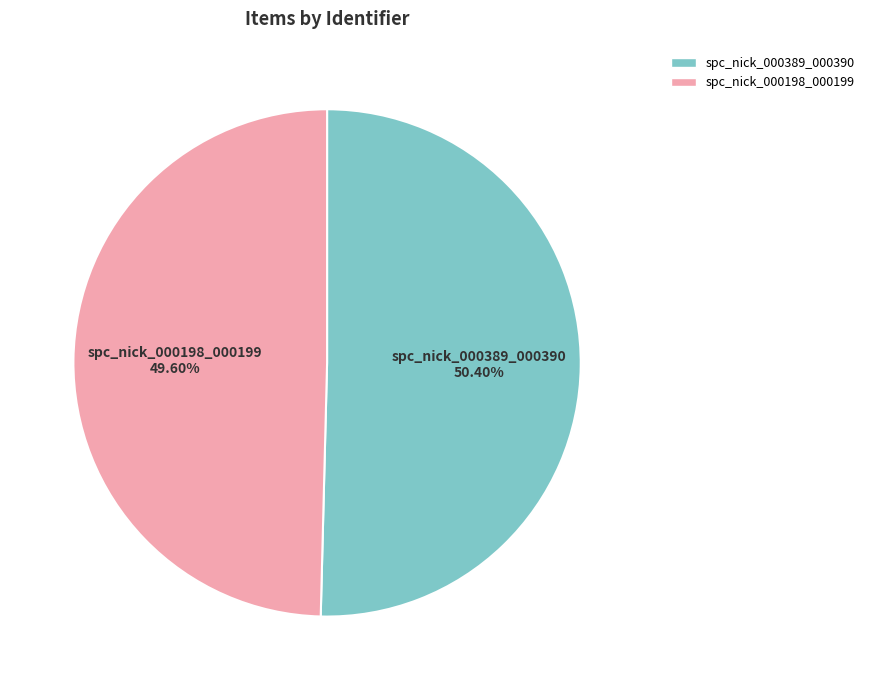

What is the majority slice?

spc_nick_000389_000390